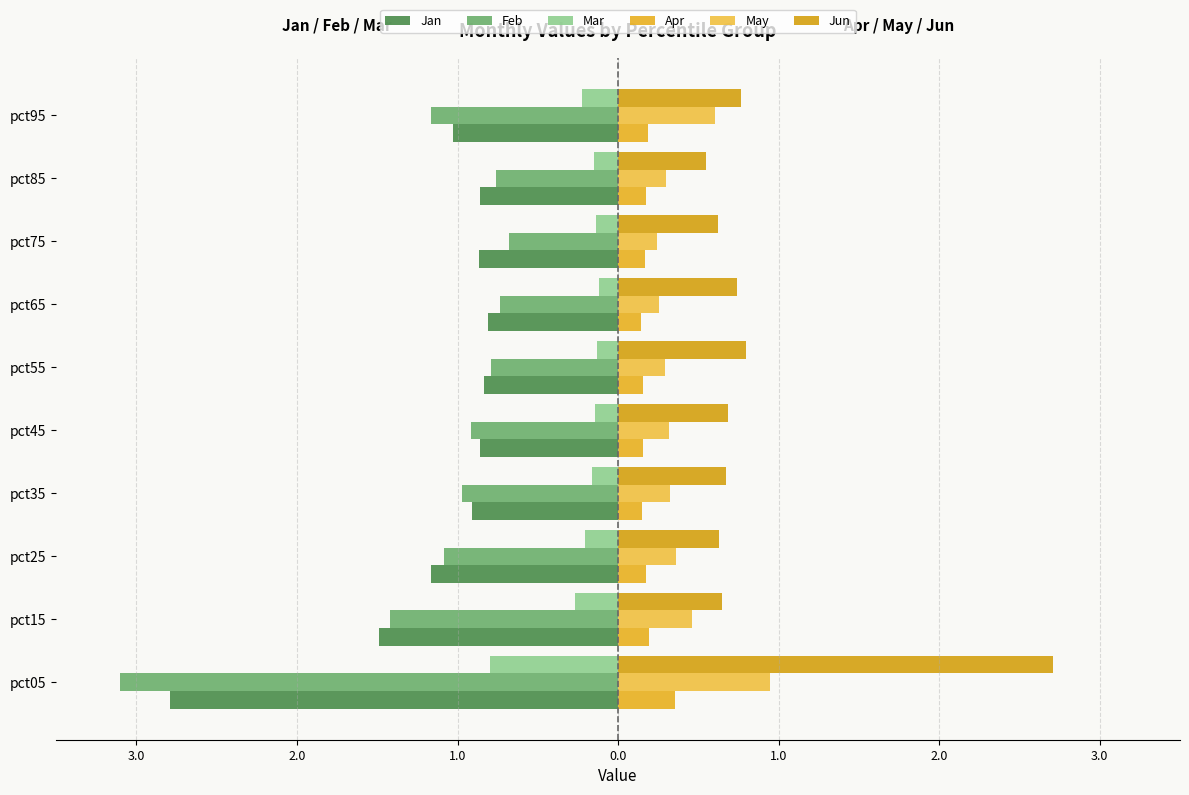

What are all the series names shown in the legend?

Jan, Feb, Mar, Apr, May, Jun